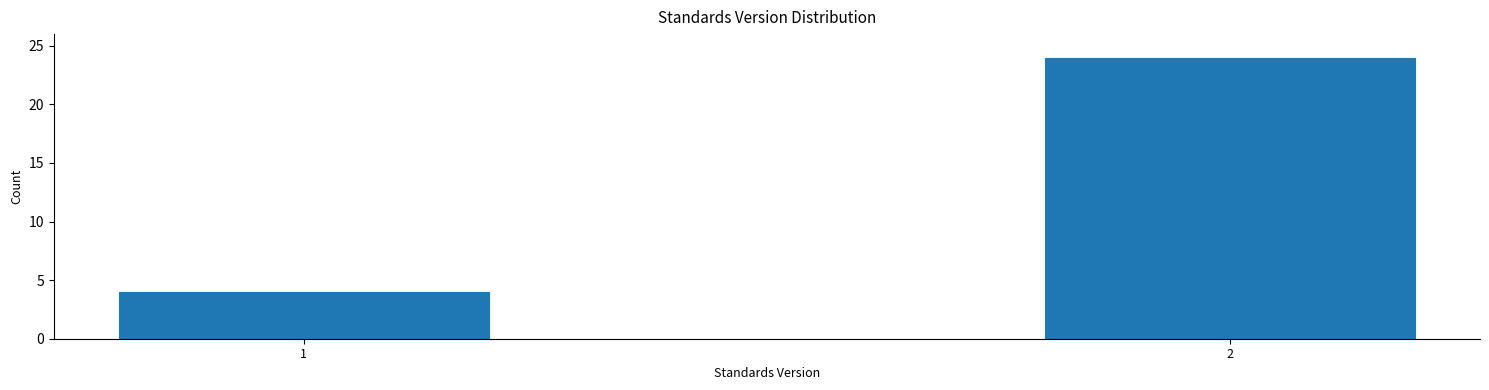

Reading left to right, what are all the values shown in this chart?

4	24